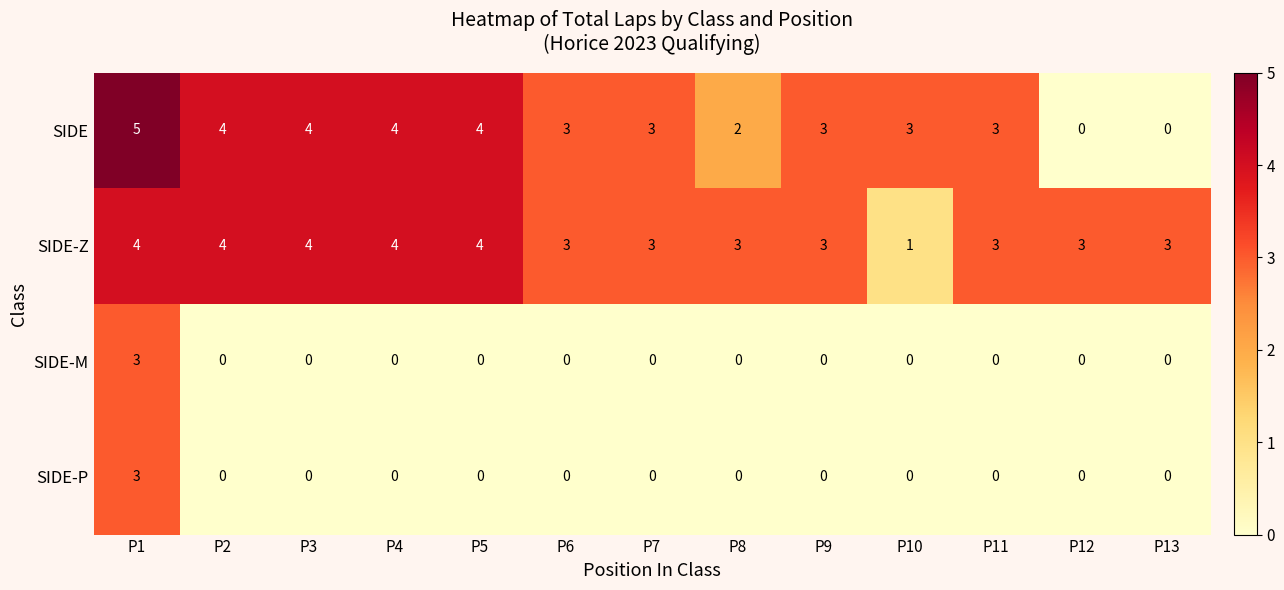

Count the number of data series in this chart.

4